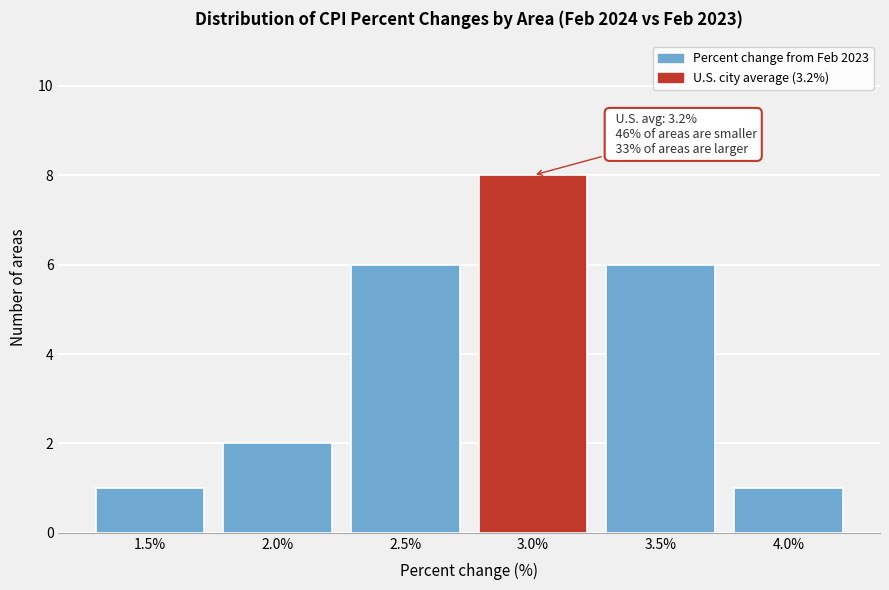

Reading right to left, transcribe all the data shown in this chart.

1	6	8	6	2	1